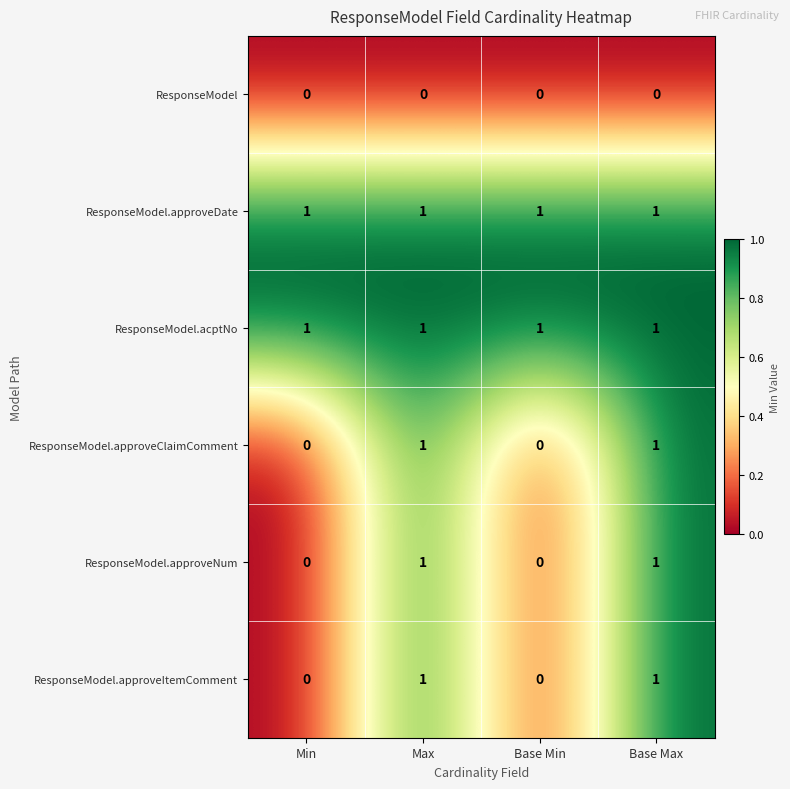

Is it true that ResponseModel.approveDate equals 2 at Base Min?

False